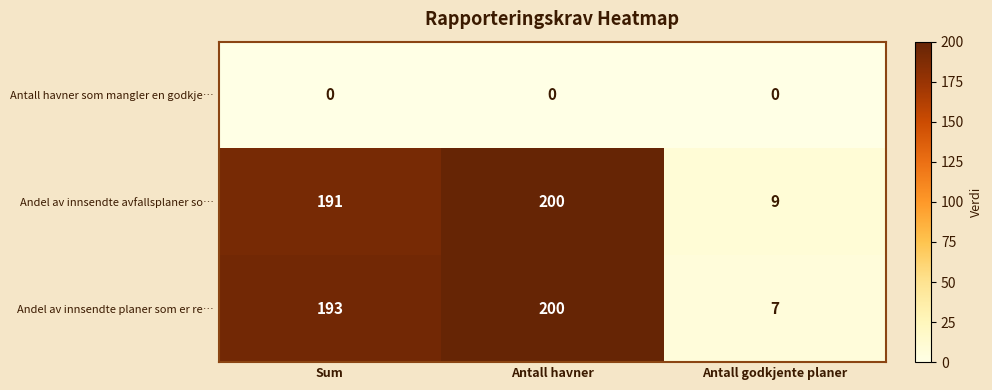

At which label does Andel av innsendte avfallsplaner so… reach its minimum?

Antall godkjente planer